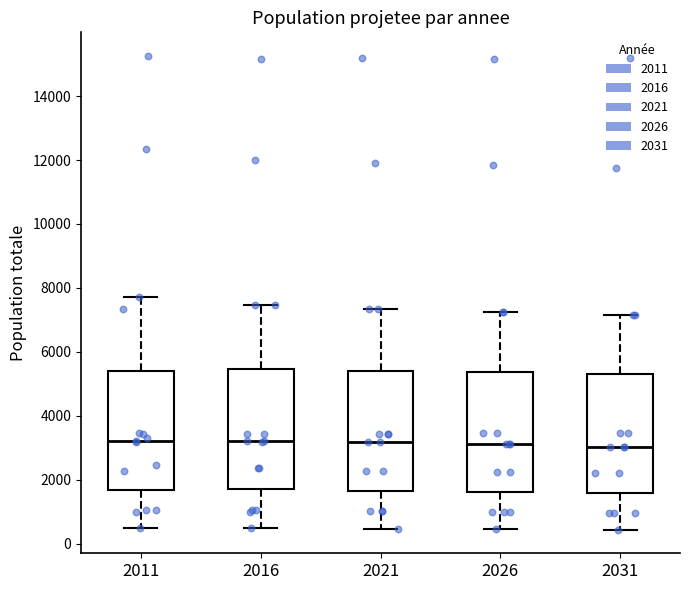

Reading left to right, read every box against the y-axis: the position of its median line, the range the box covers, and the ends of its whiskers. The values are not printed on the chart, so give them approximately, as read against the axis.

2011: median 3200, box 1600 to 5400, whiskers 400 to 7800
2016: median 3200, box 1600 to 5400, whiskers 400 to 7400
2021: median 3200, box 1600 to 5400, whiskers 400 to 7400
2026: median 3200, box 1600 to 5400, whiskers 400 to 7200
2031: median 3000, box 1600 to 5400, whiskers 400 to 7200